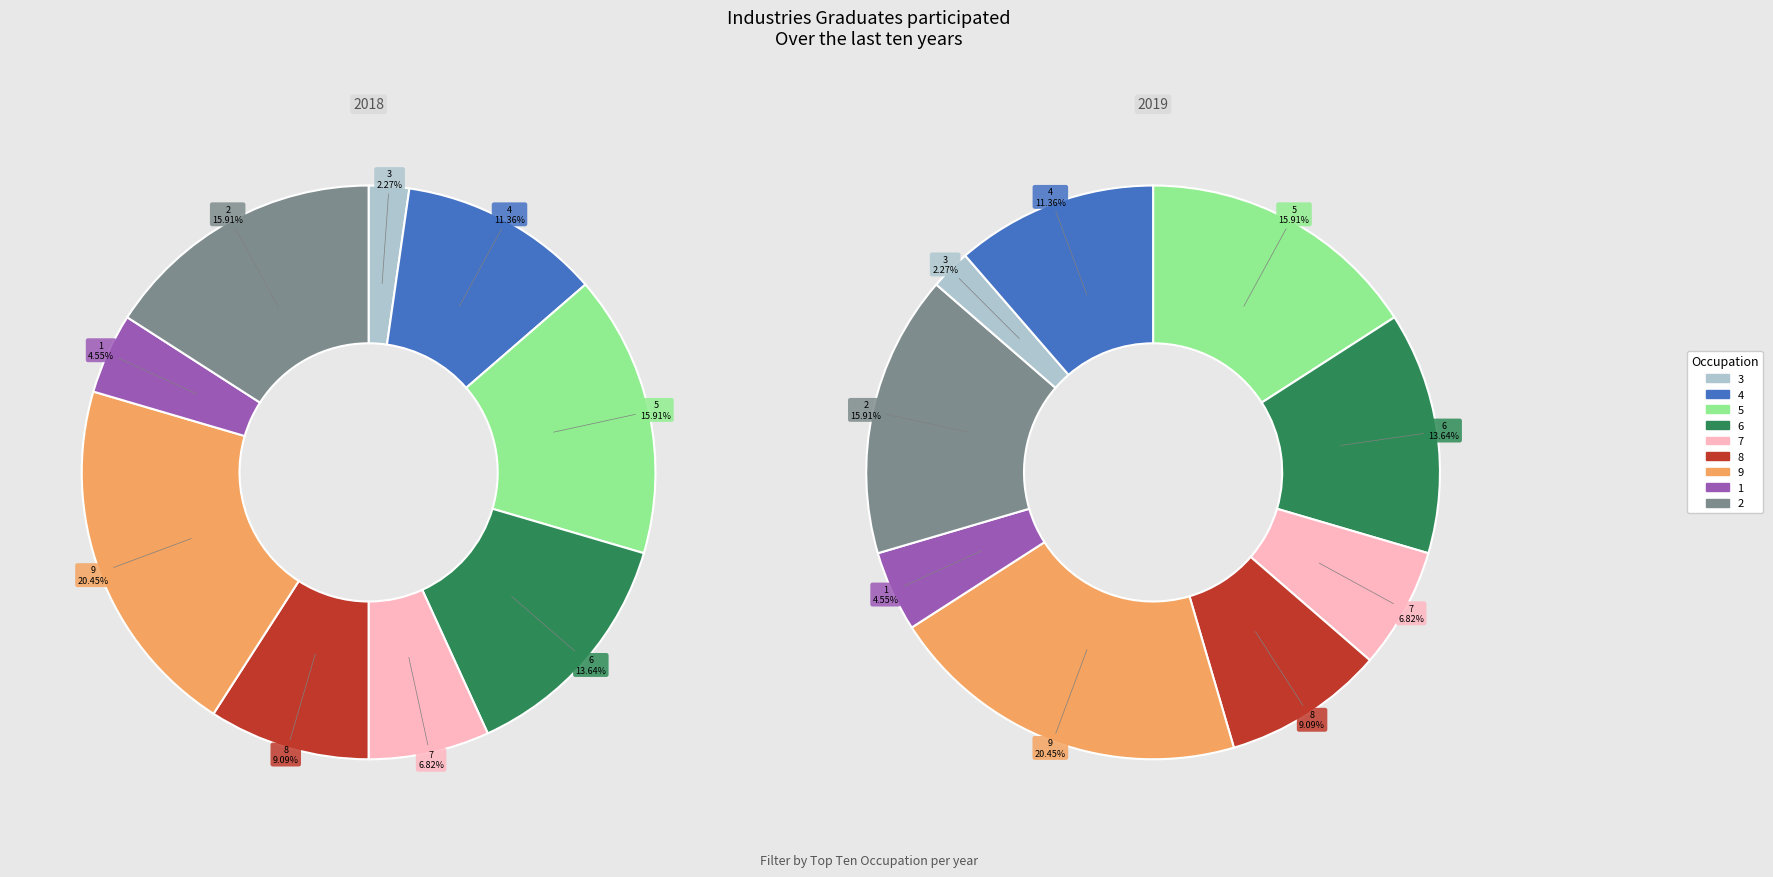

Does any single category account for the majority?

No